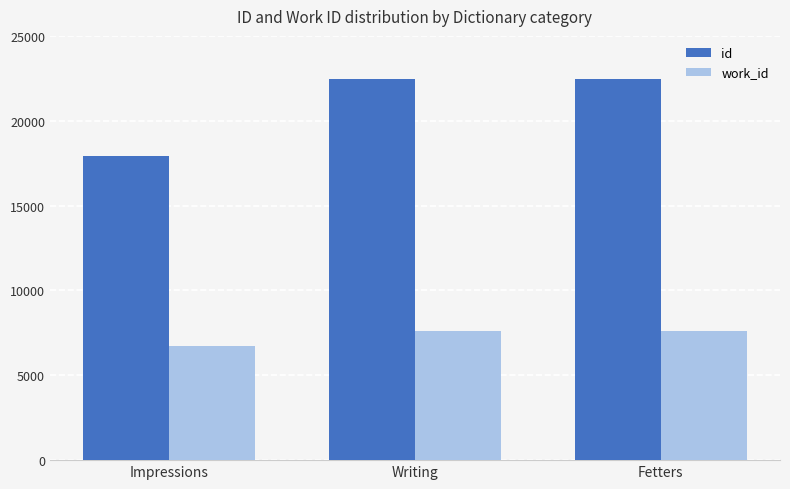

Which category has the lowest value in the work_id series?

Impressions